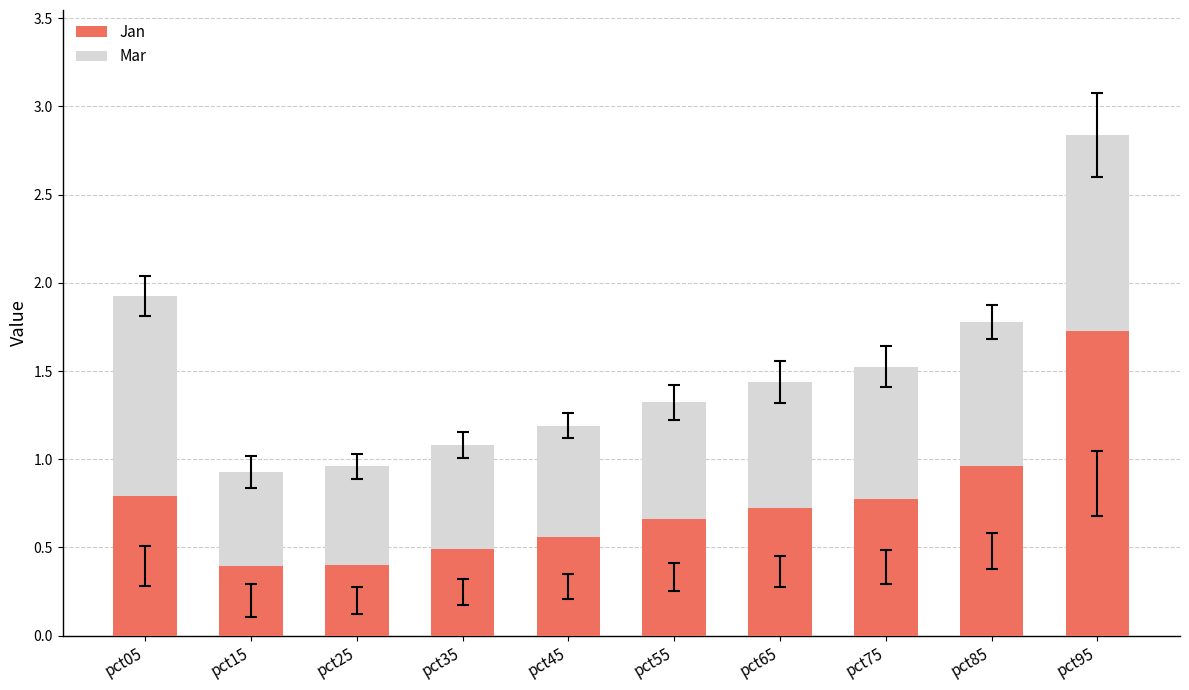

What is the minimum value for Jan?

0.4